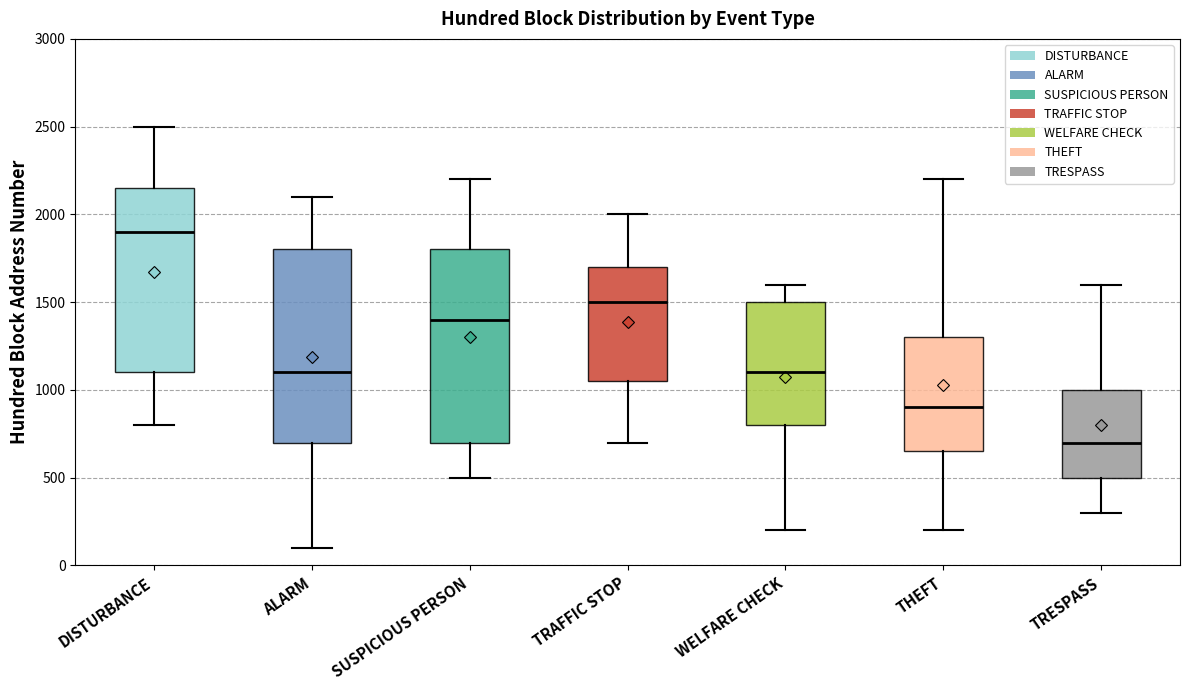

Reading left to right, read every box against the y-axis: the position of its median line, the range the box covers, and the ends of its whiskers. The values are not printed on the chart, so give them approximately, as read against the axis.

DISTURBANCE: median 1900, box 1100 to 2150, whiskers 800 to 2500
ALARM: median 1100, box 700 to 1800, whiskers 100 to 2100
SUSPICIOUS PERSON: median 1400, box 700 to 1800, whiskers 500 to 2200
TRAFFIC STOP: median 1500, box 1050 to 1700, whiskers 700 to 2000
WELFARE CHECK: median 1100, box 800 to 1500, whiskers 200 to 1600
THEFT: median 900, box 650 to 1300, whiskers 200 to 2200
TRESPASS: median 700, box 500 to 1000, whiskers 300 to 1600